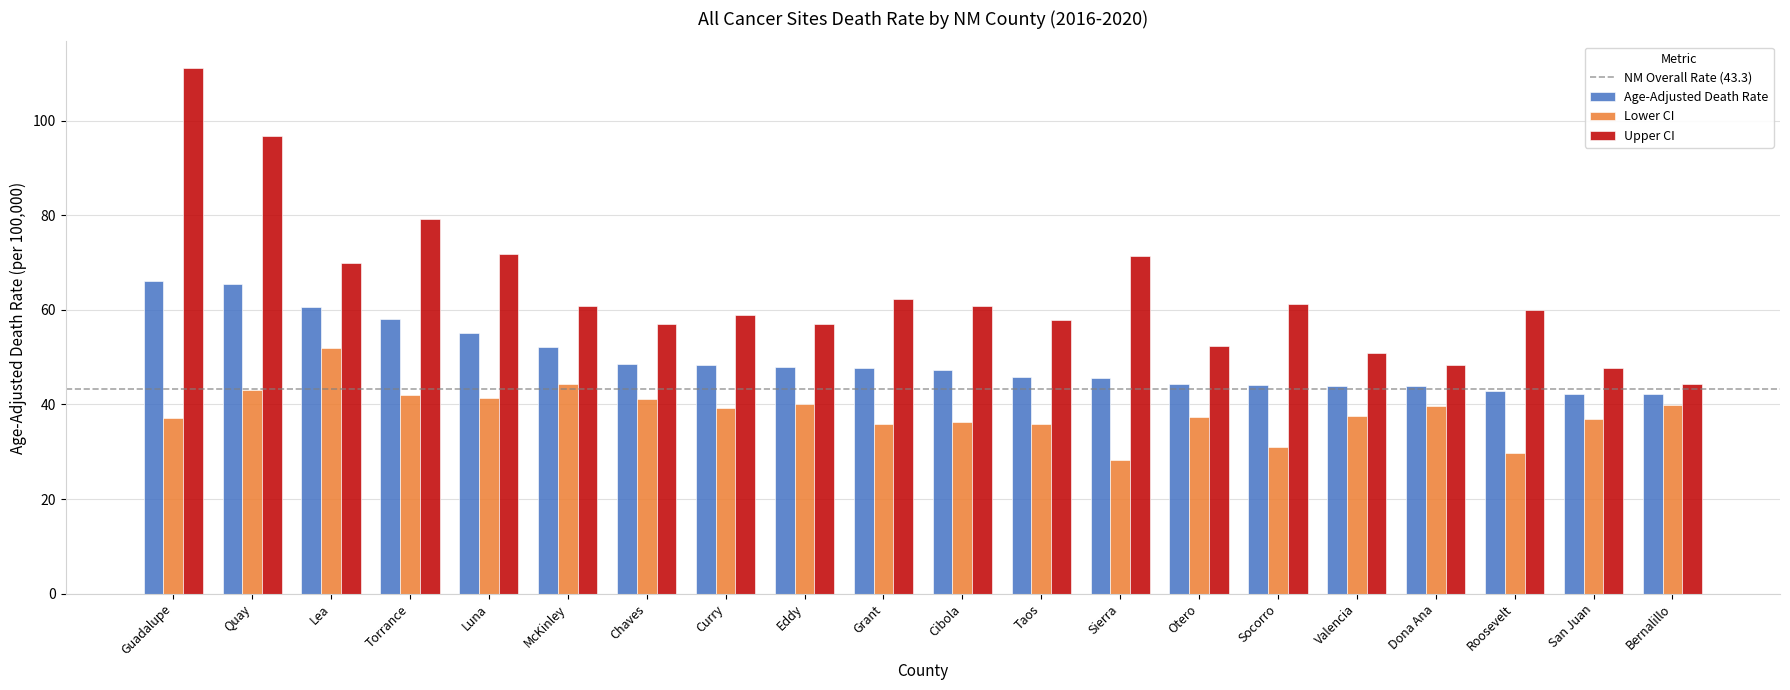

What is the total value across all series at Cibola?

144.4